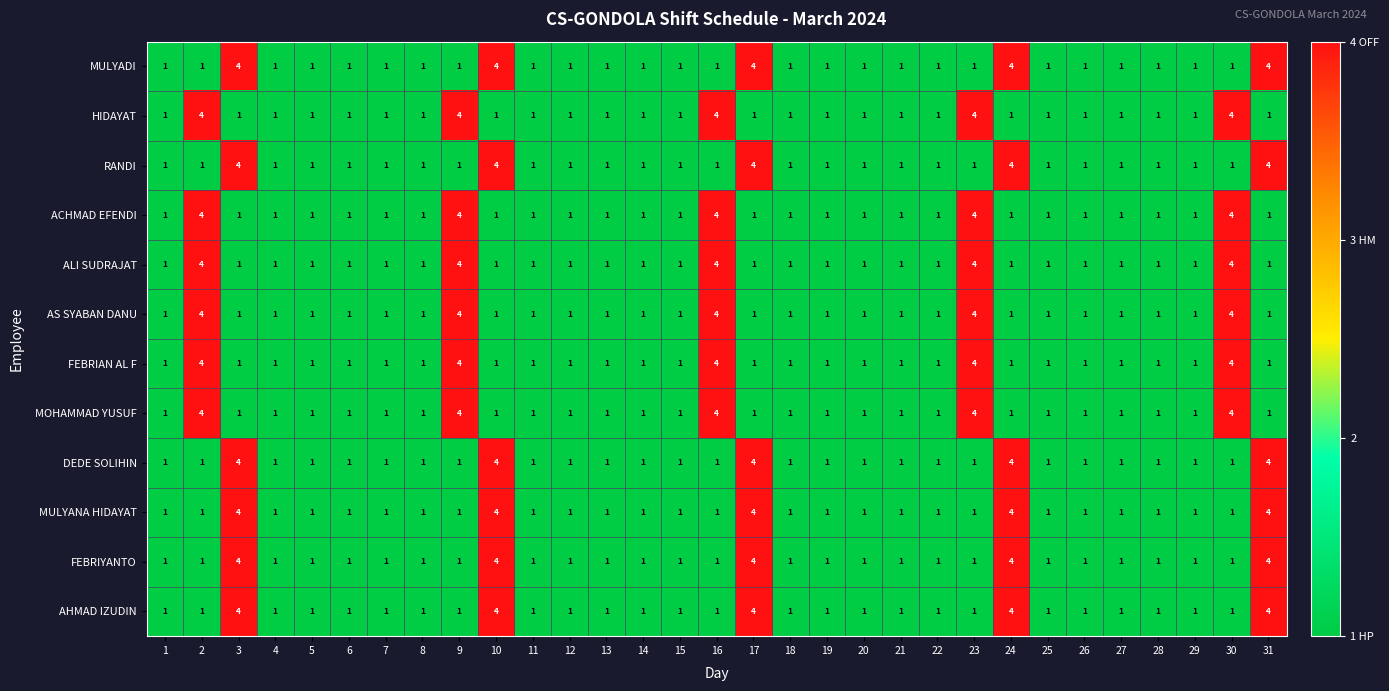

What is the sum of all FEBRIAN AL F values?

46